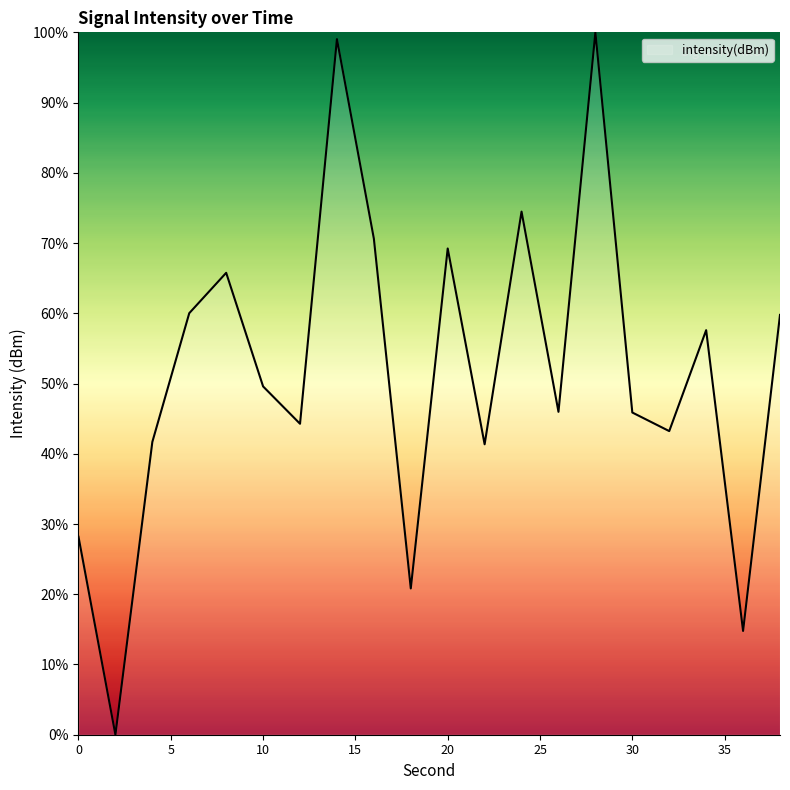

How many values are below 49?

10